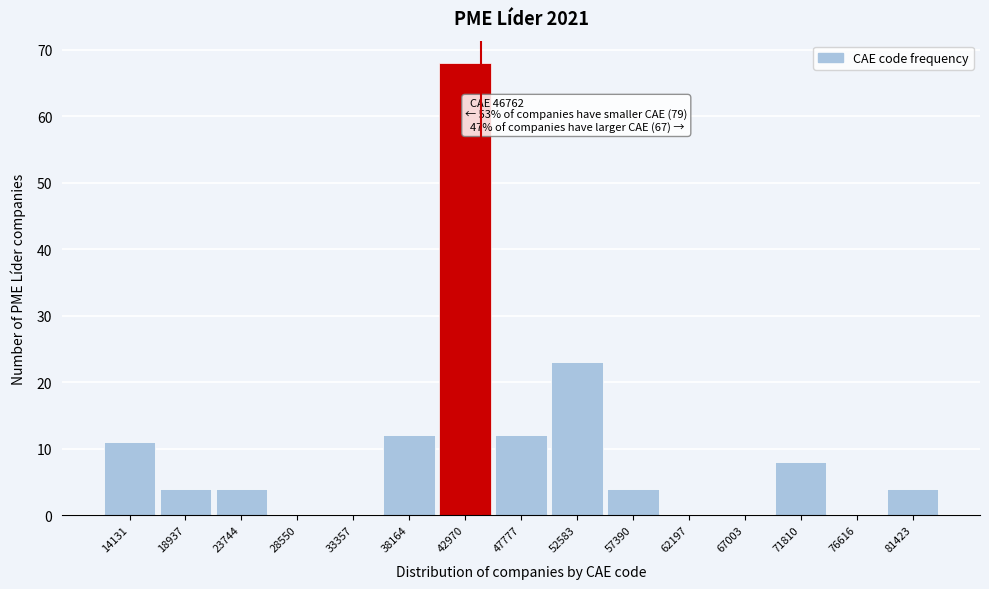

Reading left to right, transcribe all the data shown in this chart.

14131=11	18937=4	23744=4	28550=0	33357=0	38164=12	42970=68	47777=12	52583=23	57390=4	62197=0	67003=0	71810=8	76616=0	81423=4